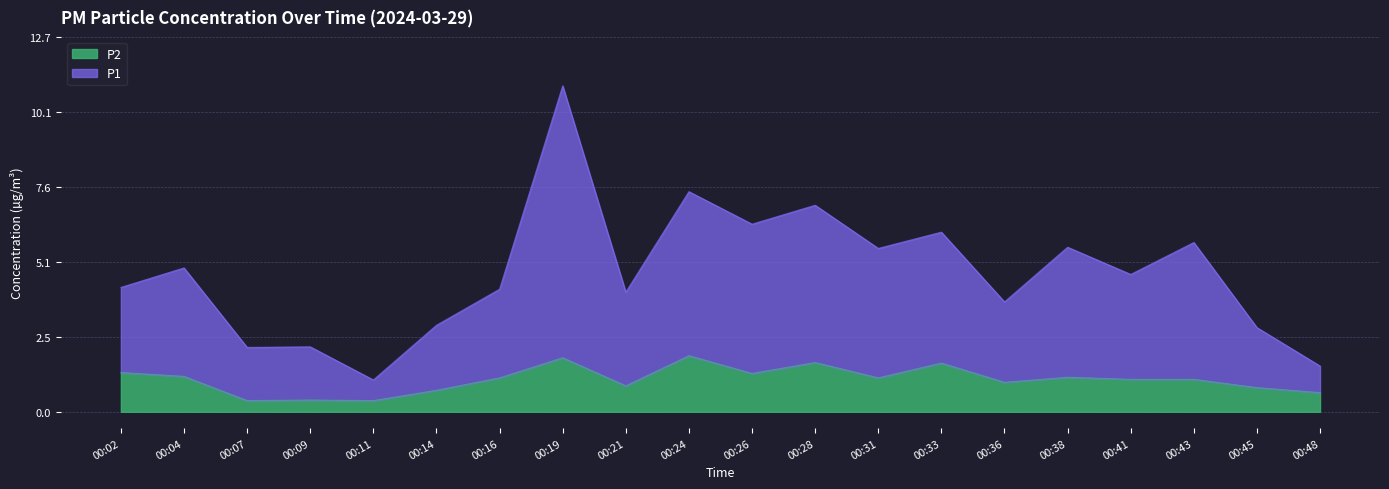

What is the difference between the maximum and minimum values in the P1 series?

9.9